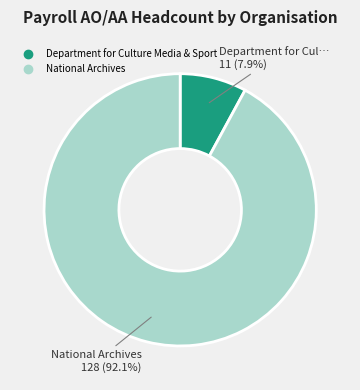

How many segments does this pie chart have?

2